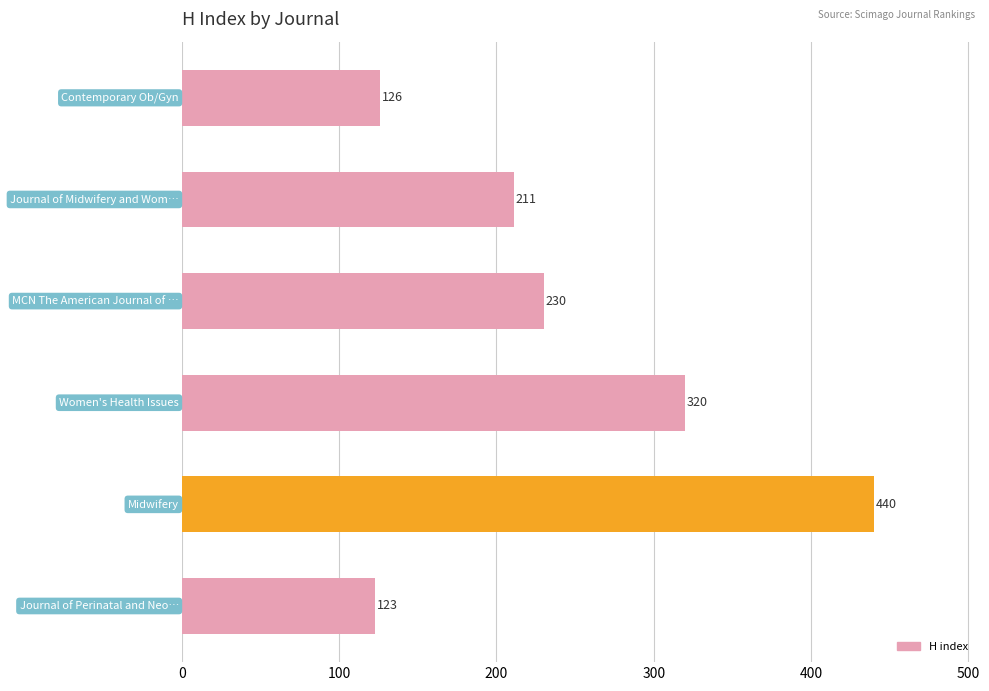

Reading top to bottom, list all the values displayed in this chart.

126	211	230	320	440	123